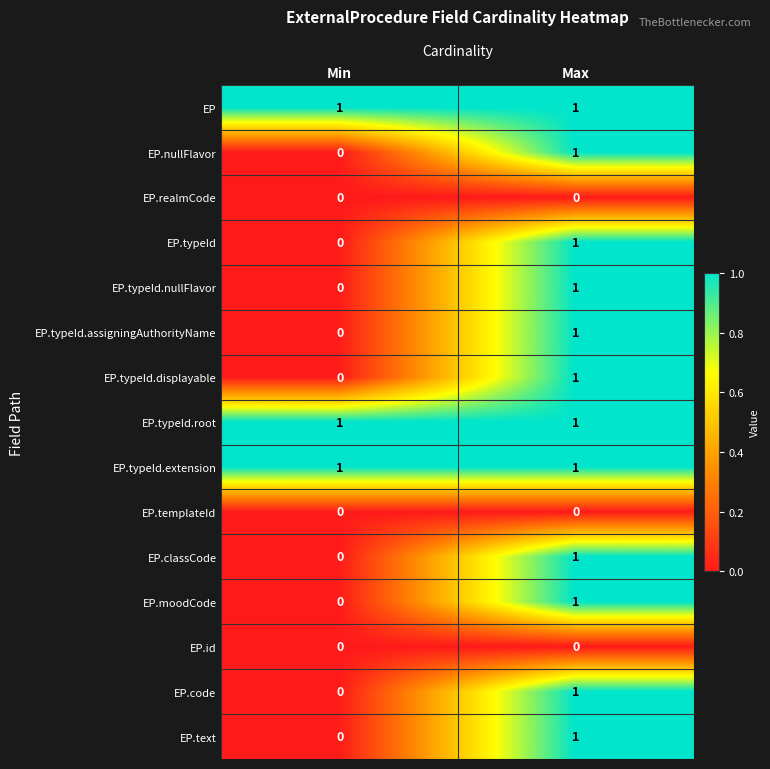

Rank the categories by EP.typeId.displayable value from highest to lowest.

Max, Min